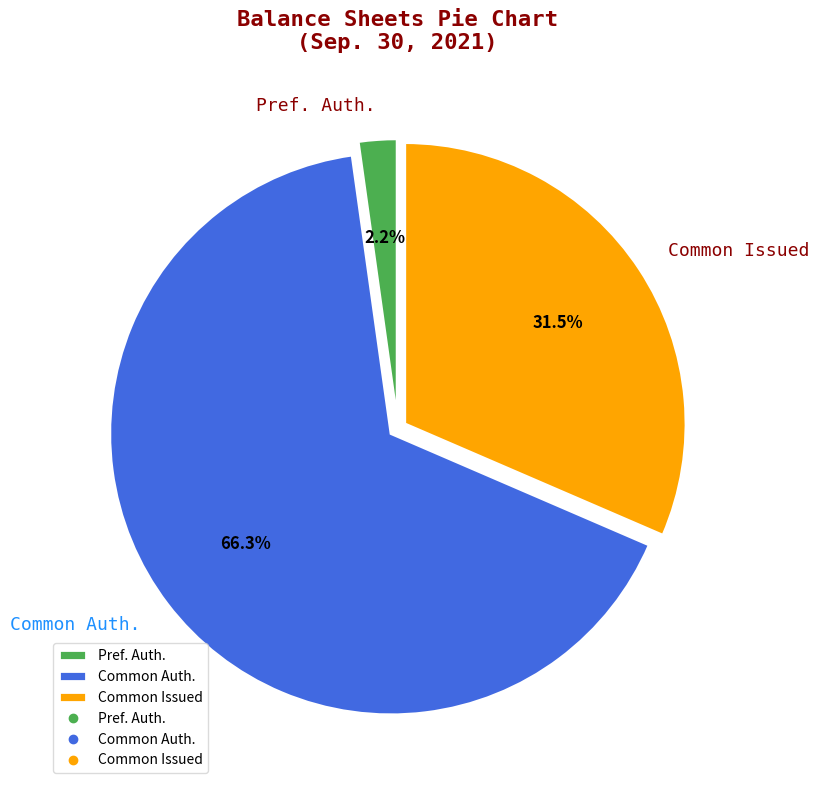

Do Common Auth. and Pref. Auth. together represent more than half of the pie?

Yes